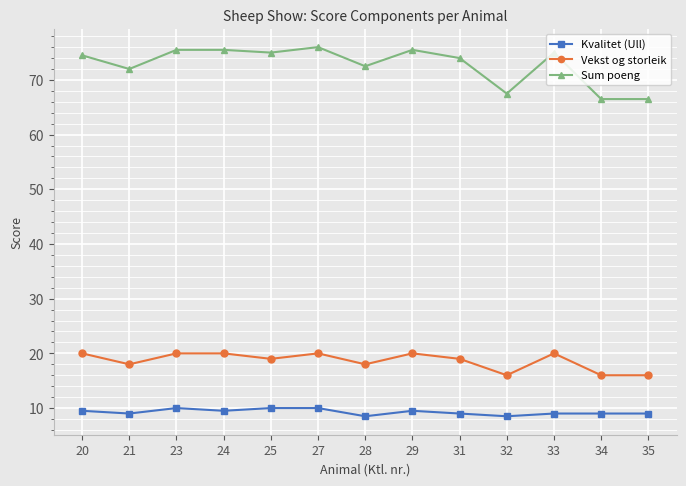

What are all the series names shown in the legend?

Kvalitet (Ull), Vekst og storleik, Sum poeng